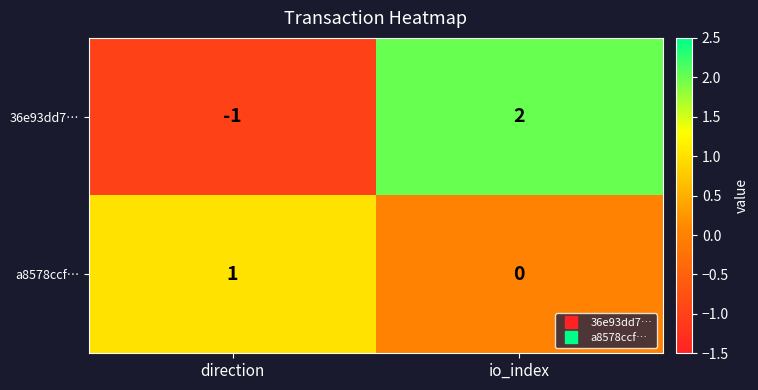

Between direction and io_index, which series saw the biggest shift?

36e93dd7…